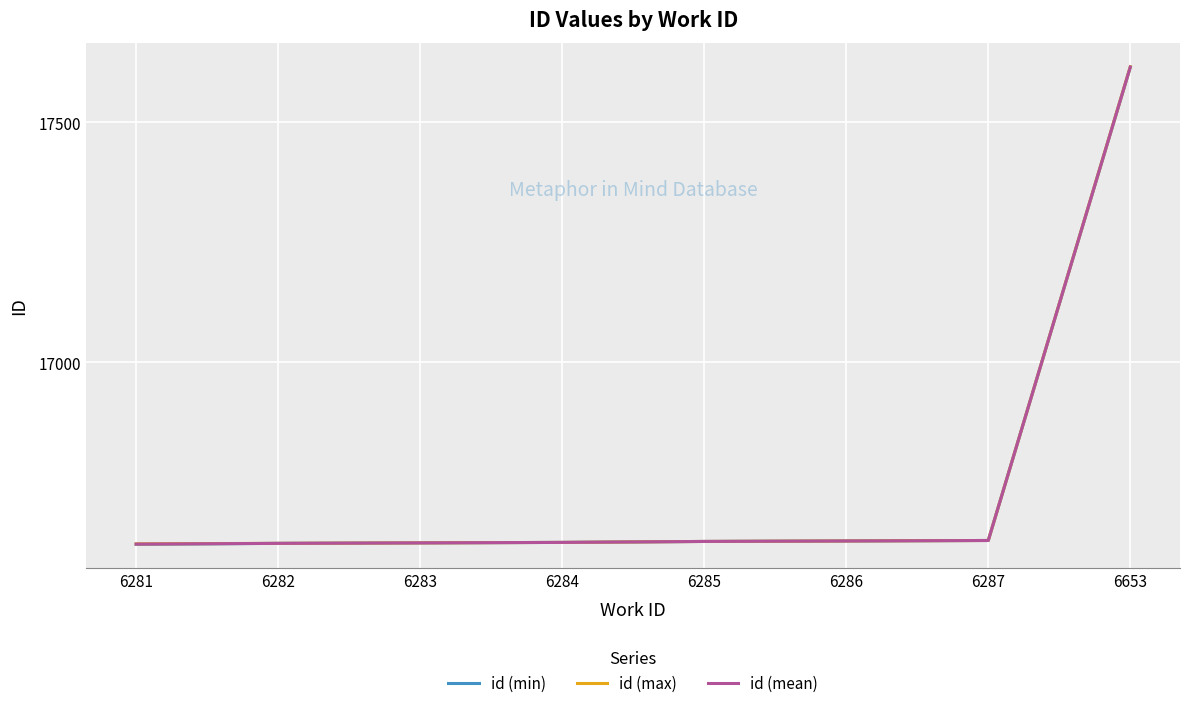

The id (max) series shows 3872.6 at 6284. True or false?

False